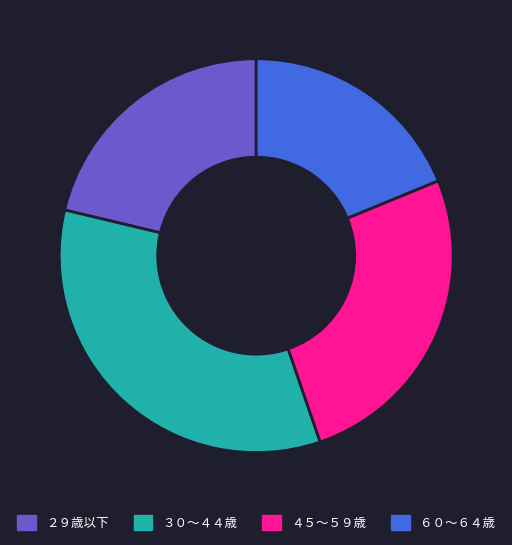

Between ４５～５９歳 and ６０～６４歳, which is larger?

４５～５９歳